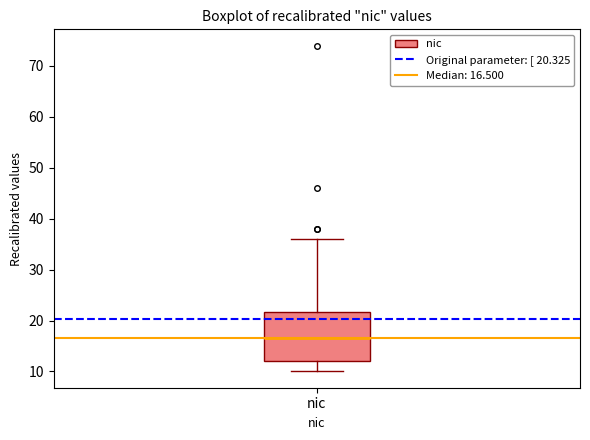

Transcribe this box plot: give where the median line is, the range the box spans, and where the two whiskers end, as read against the y-axis. The values are not printed on the chart, so give them approximately, as read against the axis.

median 17, box 12 to 22, whiskers 10 to 36